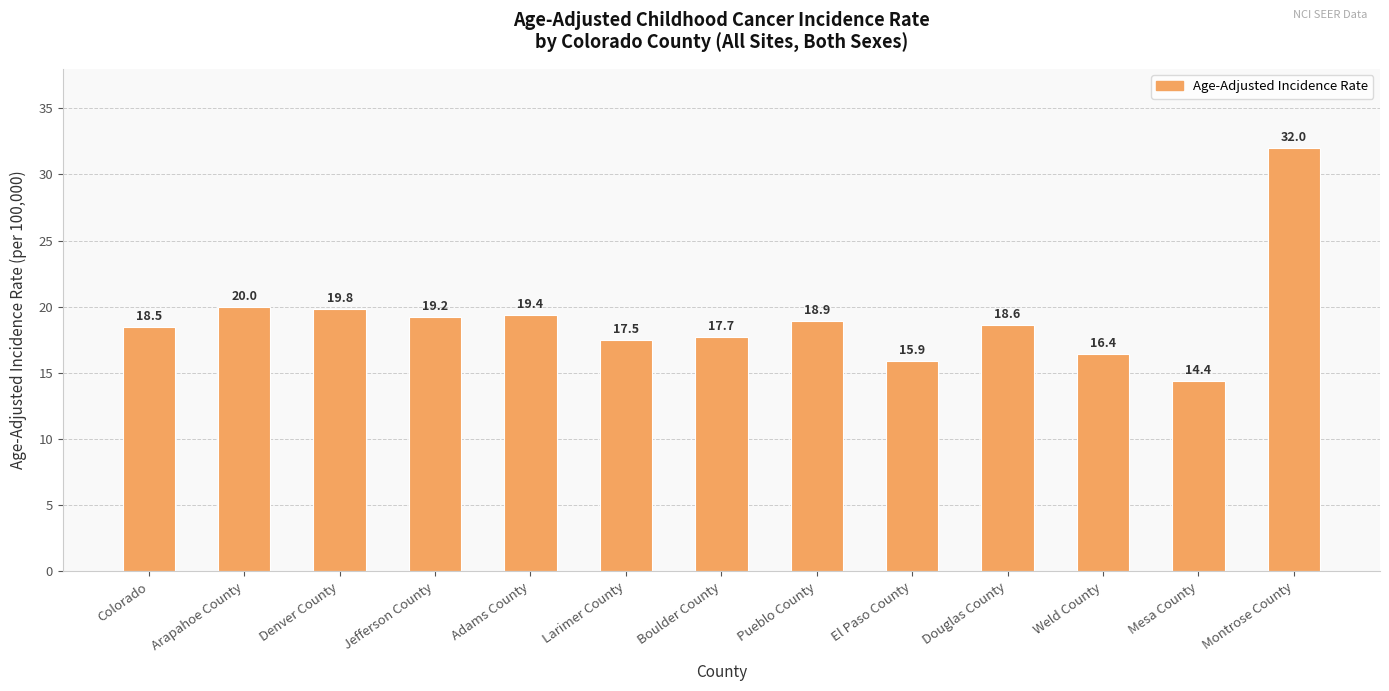

Count the number of values greater than 18.

8